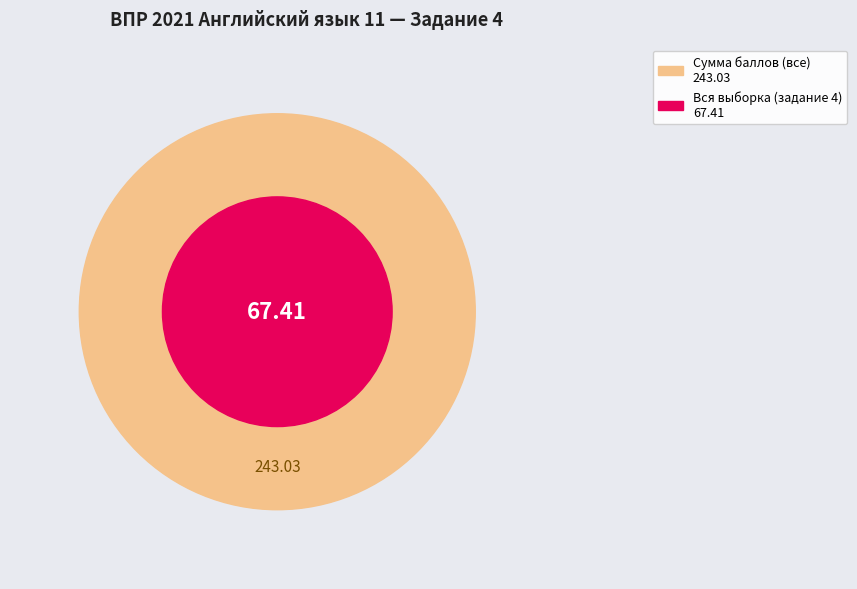

To the nearest percent, what portion does Вся выборка represent?

28%